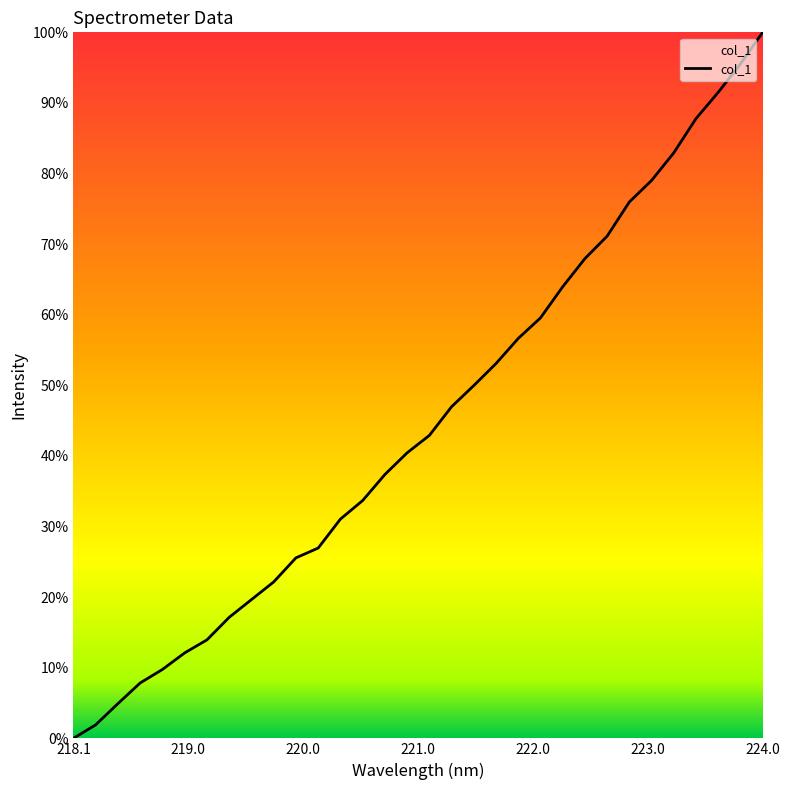

What is the average value?

44.7